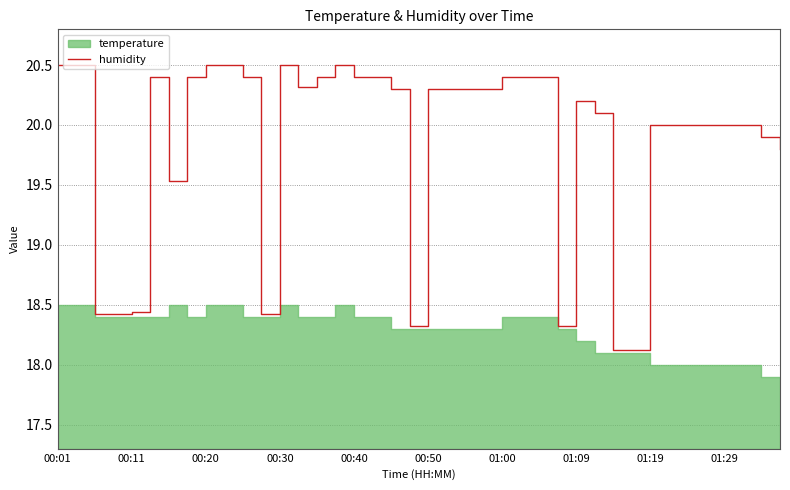

What is the minimum value for humidity?

18.1